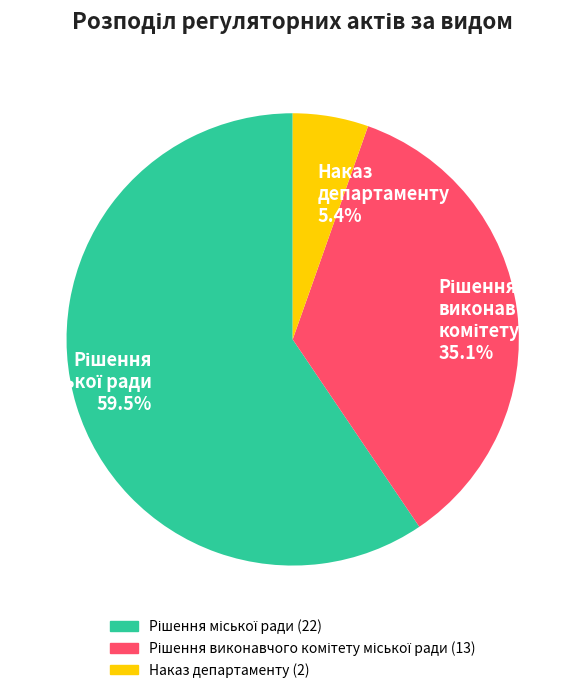

Does any single category account for the majority?

Yes